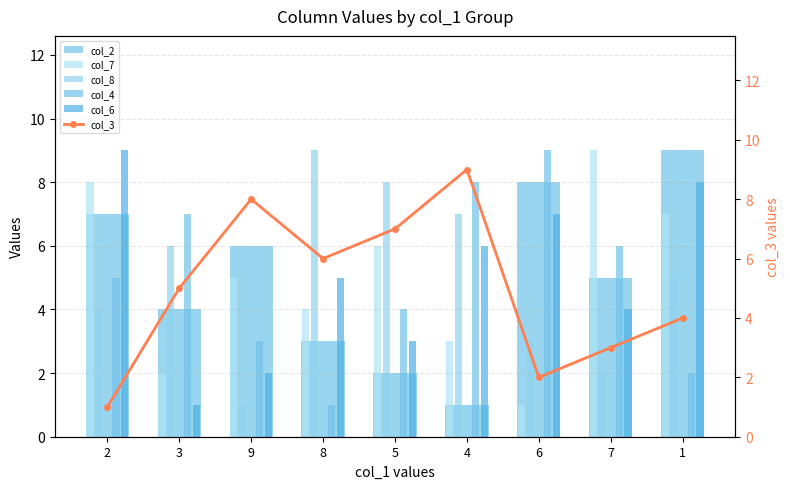

Rank the categories by col_6 value from highest to lowest.

2, 1, 6, 4, 8, 7, 5, 9, 3